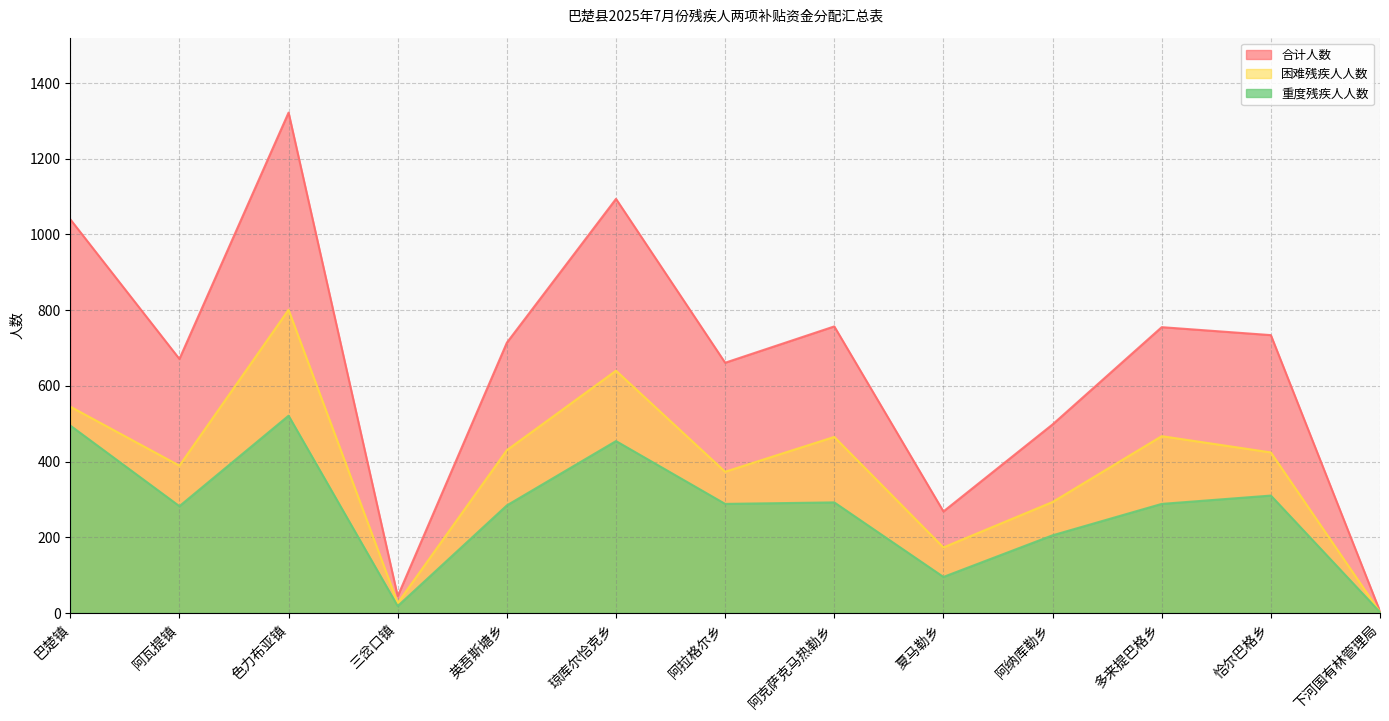

What value does the 重度残疾人人数 series have at 阿瓦提镇, to the nearest 10?

280